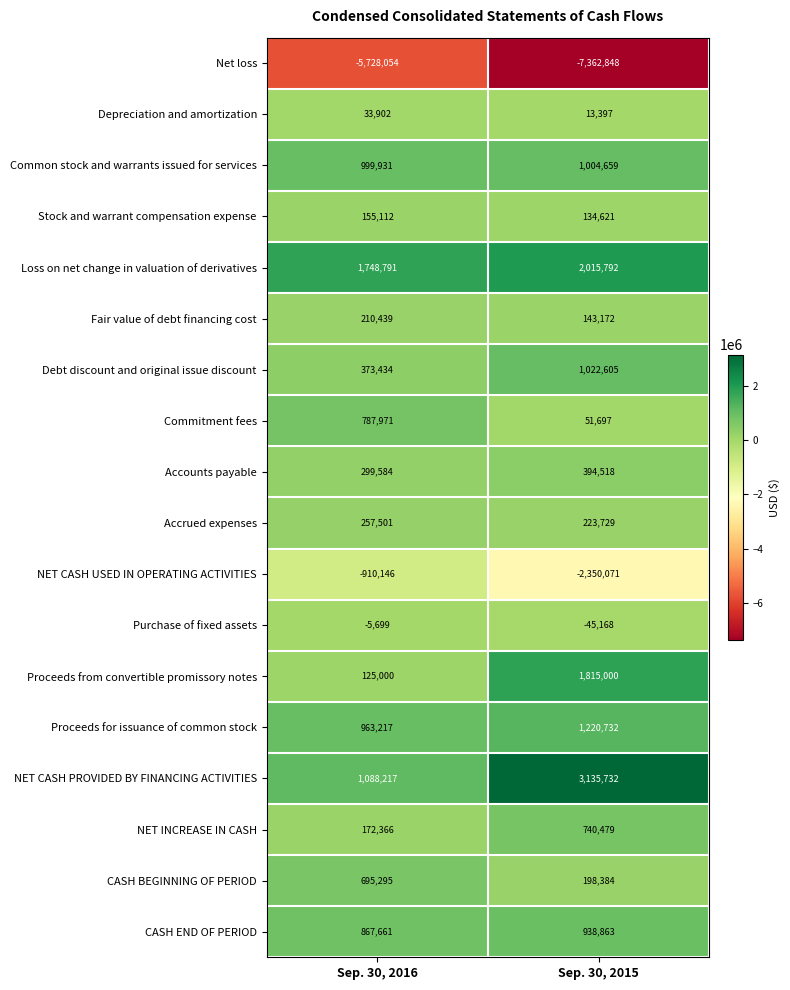

What is the sum of all Commitment fees values?

839668